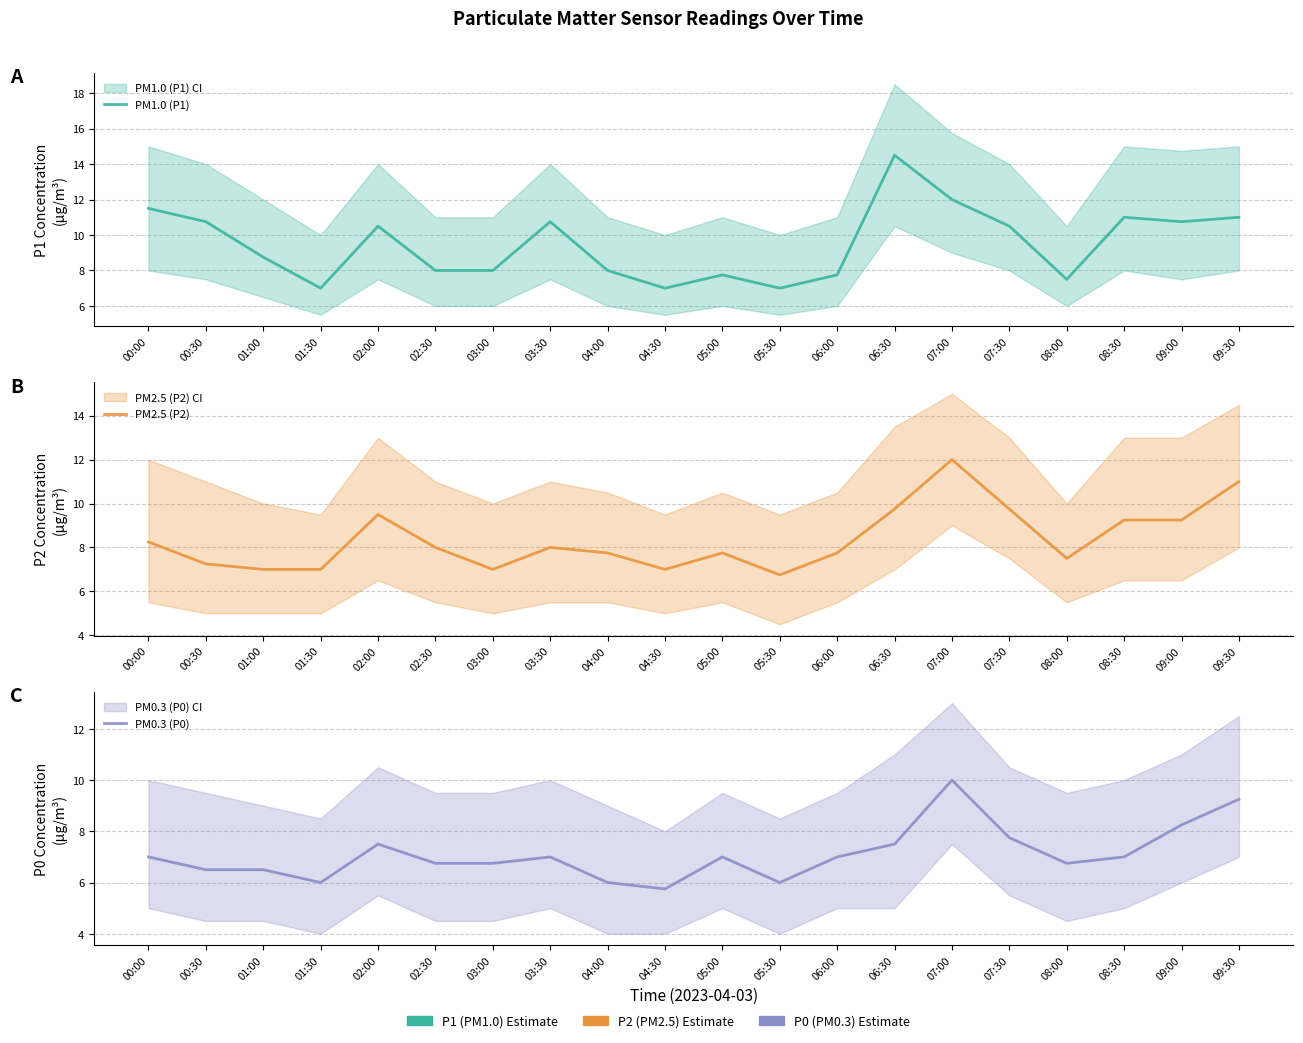

List the series in order of their peak value, highest first.

PM1.0 (P1), PM2.5 (P2), PM0.3 (P0)